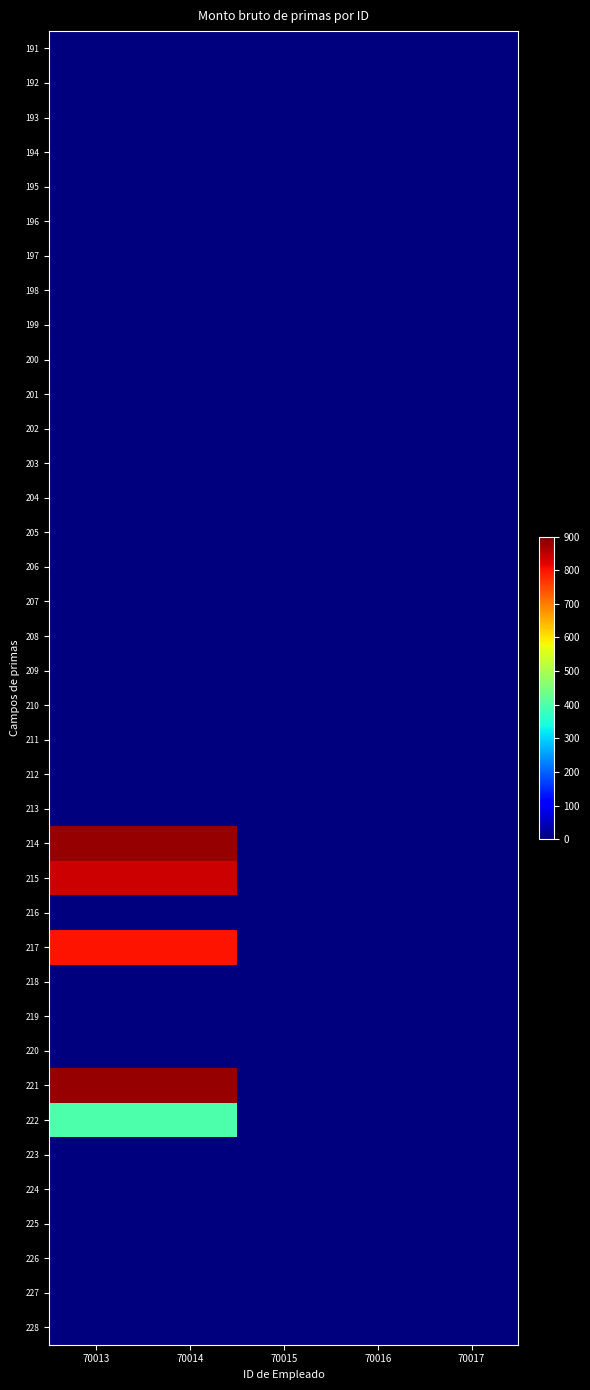

Between 70014 and 70013, which is larger?

70014